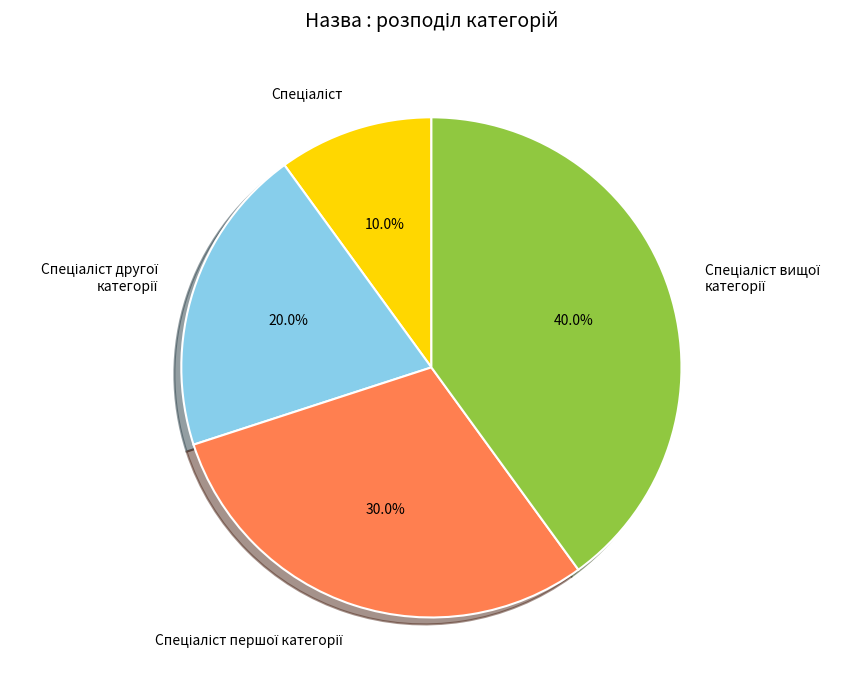

Is there a majority slice in this chart?

No